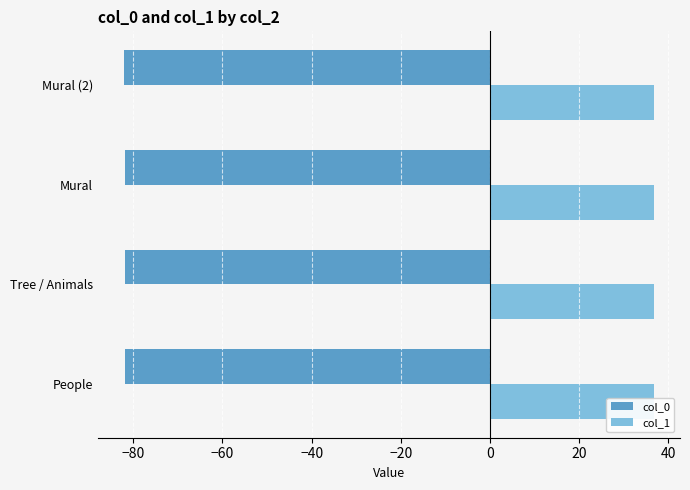

What is the greatest value displayed?

36.7